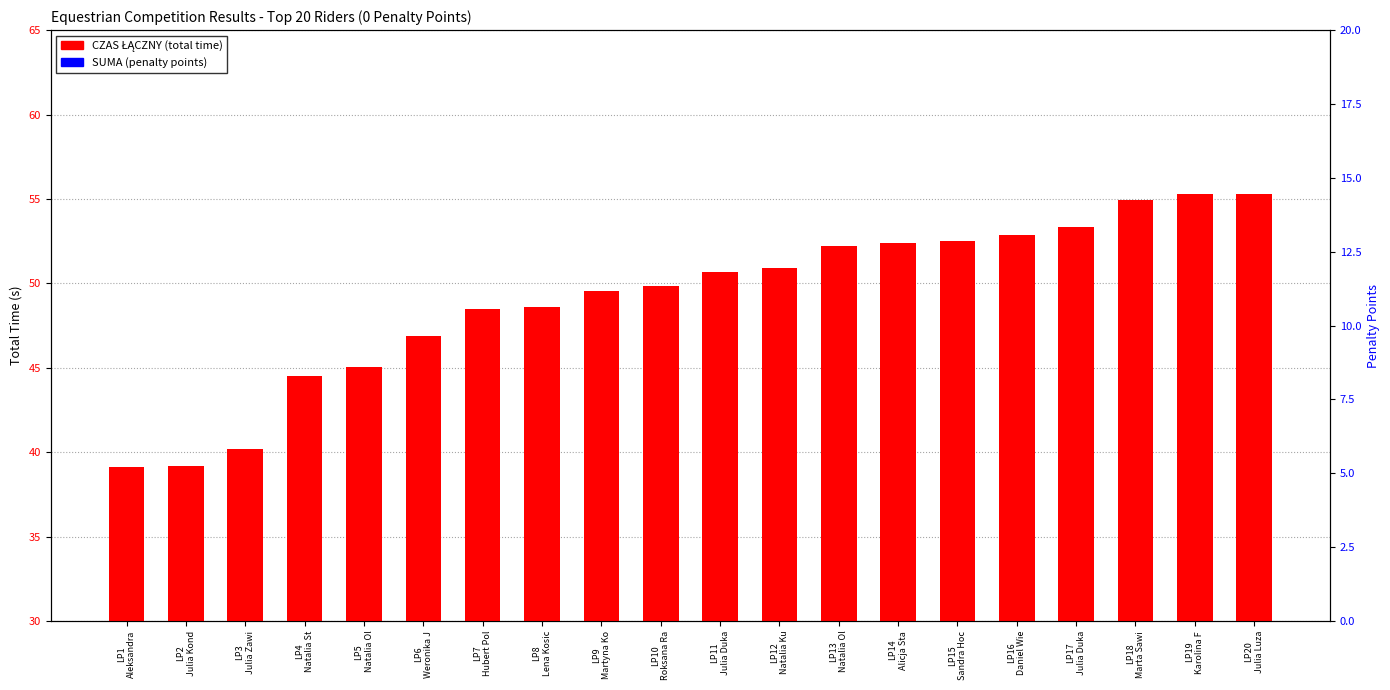

Reading left to right, transcribe all the data shown in this chart.

CZAS ŁĄCZNY (total time): LP1
Aleksandra=39.1	LP2
Julia Kond=39.2	LP3
Julia Zawi=40.2	LP4
Natalia St=44.5	LP5
Natalia Ol=45.0	LP6
Weronika J=46.9	LP7
Hubert Pol=48.5	LP8
Lena Kosic=48.6	LP9
Martyna Ko=49.6	LP10
Roksana Ra=49.8	LP11
Julia Duka=50.7	LP12
Natalia Ku=50.9	LP13
Natalia Ol=52.2	LP14
Alicja Sta=52.4	LP15
Sandra Hoc=52.5	LP16
Daniel Wie=52.9	LP17
Julia Duka=53.4	LP18
Marta Sawi=54.9	LP19
Karolina F=55.3	LP20
Julia Luza=55.3
SUMA (penalty points): LP1
Aleksandra=0.0	LP2
Julia Kond=0.0	LP3
Julia Zawi=0.0	LP4
Natalia St=0.0	LP5
Natalia Ol=0.0	LP6
Weronika J=0.0	LP7
Hubert Pol=0.0	LP8
Lena Kosic=0.0	LP9
Martyna Ko=0.0	LP10
Roksana Ra=0.0	LP11
Julia Duka=0.0	LP12
Natalia Ku=0.0	LP13
Natalia Ol=0.0	LP14
Alicja Sta=0.0	LP15
Sandra Hoc=0.0	LP16
Daniel Wie=0.0	LP17
Julia Duka=0.0	LP18
Marta Sawi=0.0	LP19
Karolina F=0.0	LP20
Julia Luza=0.0